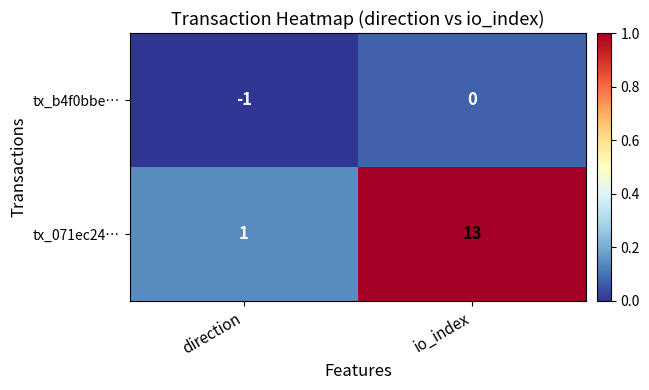

The value of tx_071ec24… at io_index is 4. True or false?

False